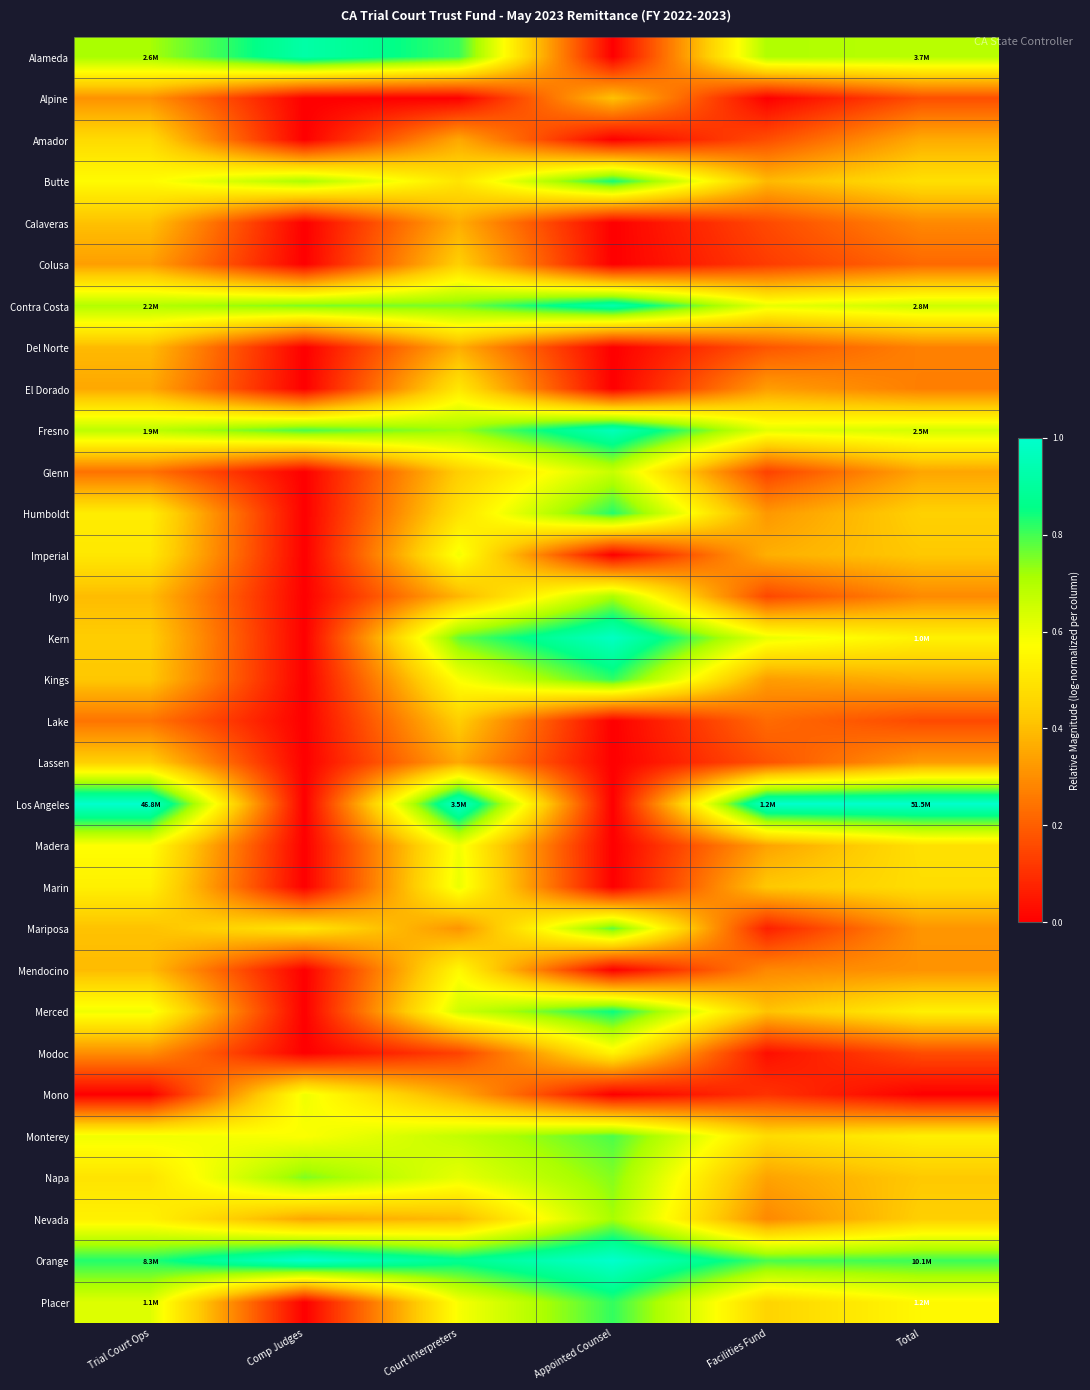

List the series in order of their peak value, lowest first.

Del Norte, Calaveras, Alpine, Lake, Colusa, Lassen, Amador, El Dorado, Modoc, Mendocino, Imperial, Madera, Mono, Marin, Glenn, Inyo, Nevada, Napa, Mariposa, Monterey, Placer, Kings, Humboldt, Butte, Merced, Alameda, Contra Costa, Fresno, Kern, Los Angeles, Orange